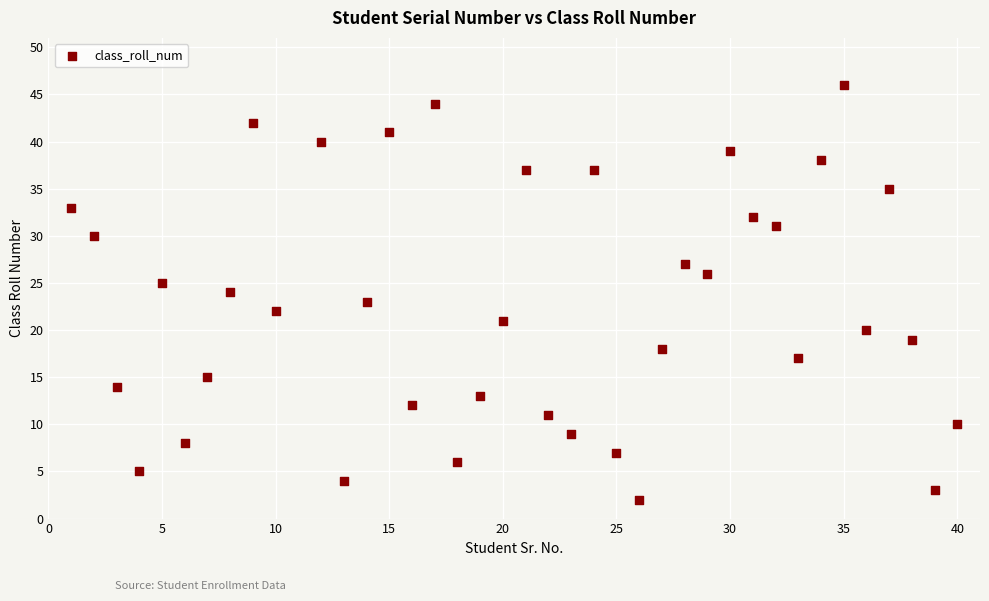

What is the range of Y values (max minus min)?

44